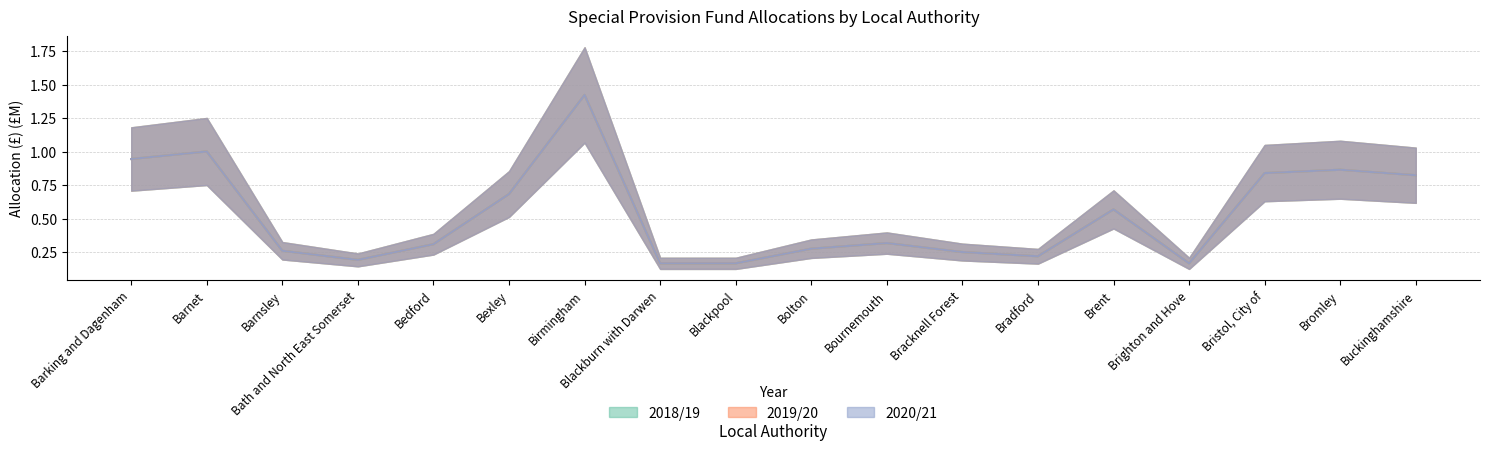

Reading left to right, transcribe all the data shown in this chart.

2018/19: 0.9	1.0	0.3	0.2	0.3	0.7	1.4	0.2	0.2	0.3	0.3	0.3	0.2	0.6	0.2	0.8	0.9	0.8
2019/20: 0.9	1.0	0.3	0.2	0.3	0.7	1.4	0.2	0.2	0.3	0.3	0.3	0.2	0.6	0.2	0.8	0.9	0.8
2020/21: 0.9	1.0	0.3	0.2	0.3	0.7	1.4	0.2	0.2	0.3	0.3	0.3	0.2	0.6	0.2	0.8	0.9	0.8